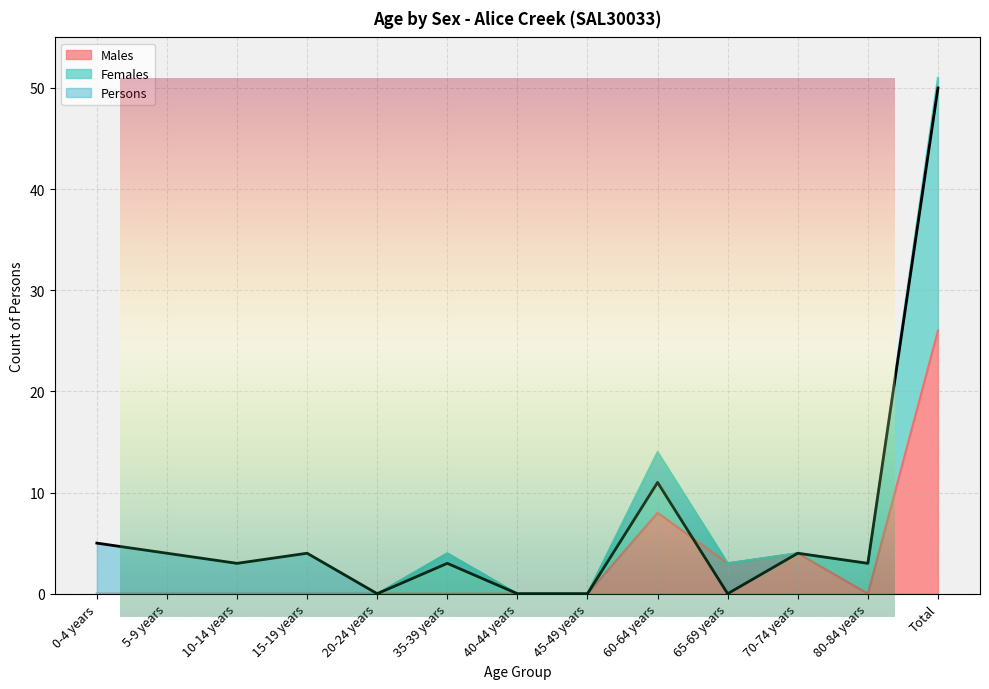

What is the difference between the maximum and minimum values in the Males series?

26